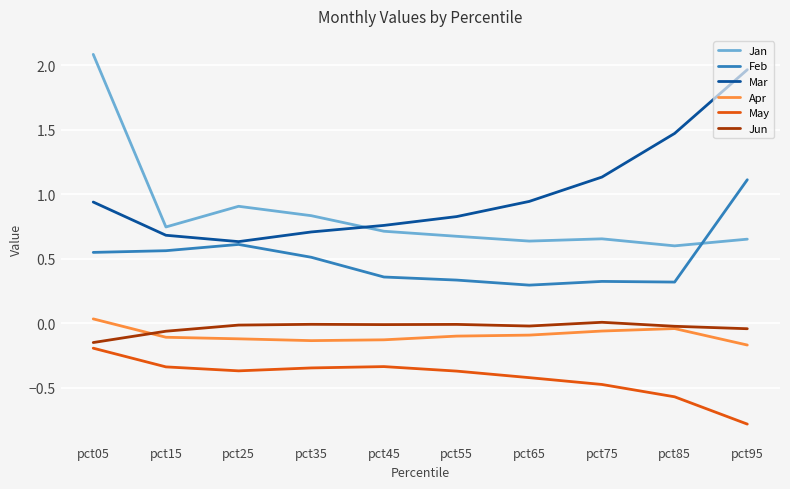

What are all the series names shown in the legend?

Jan, Feb, Mar, Apr, May, Jun